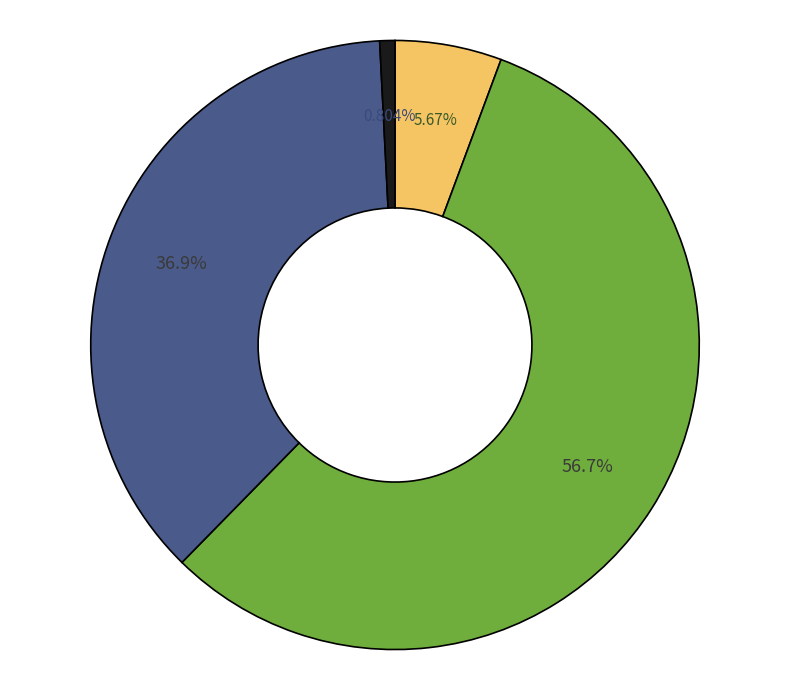

Is there any slice that represents more than half of the pie?

Yes